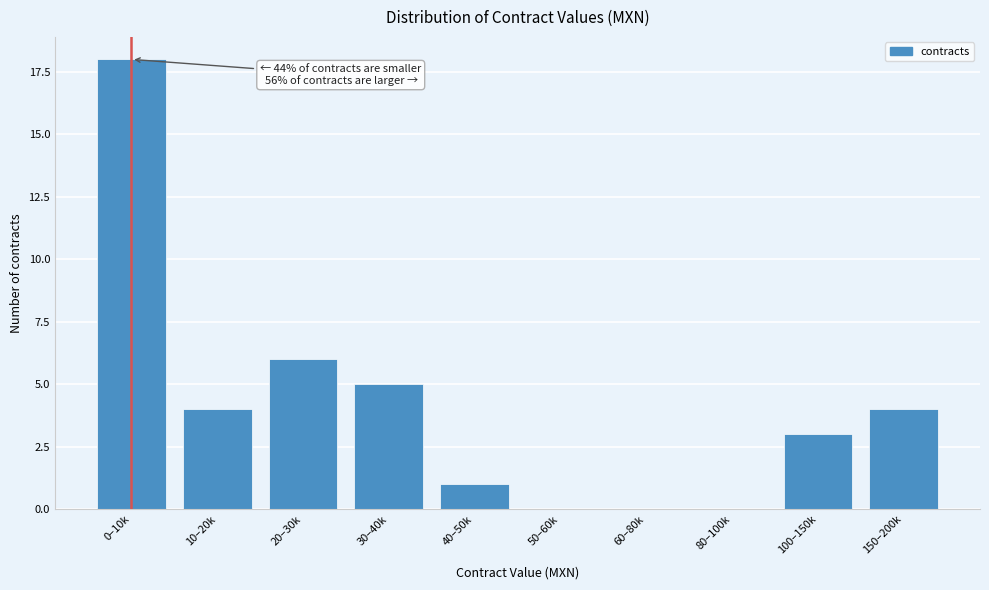

Reading left to right, transcribe all the data shown in this chart.

0–10k=18	10–20k=4	20–30k=6	30–40k=5	40–50k=1	50–60k=0	60–80k=0	80–100k=0	100–150k=3	150–200k=4